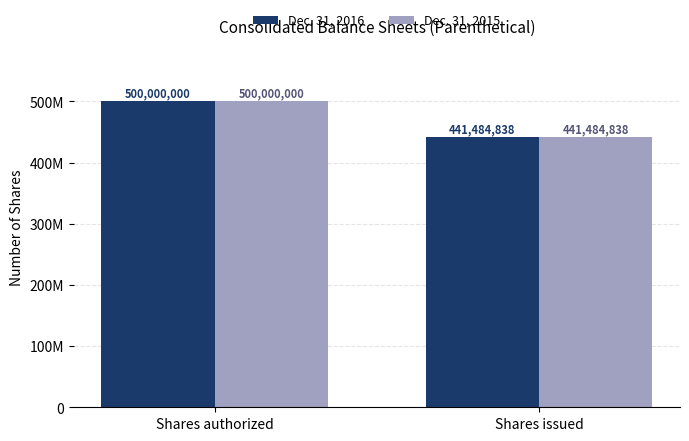

Are the bars grouped side by side (vs. stacked)?

Yes